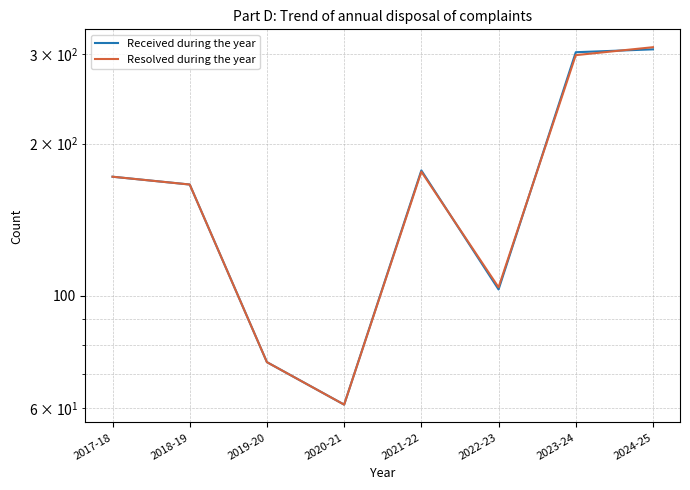

What is the label of the 4th point from the left?

2020-21